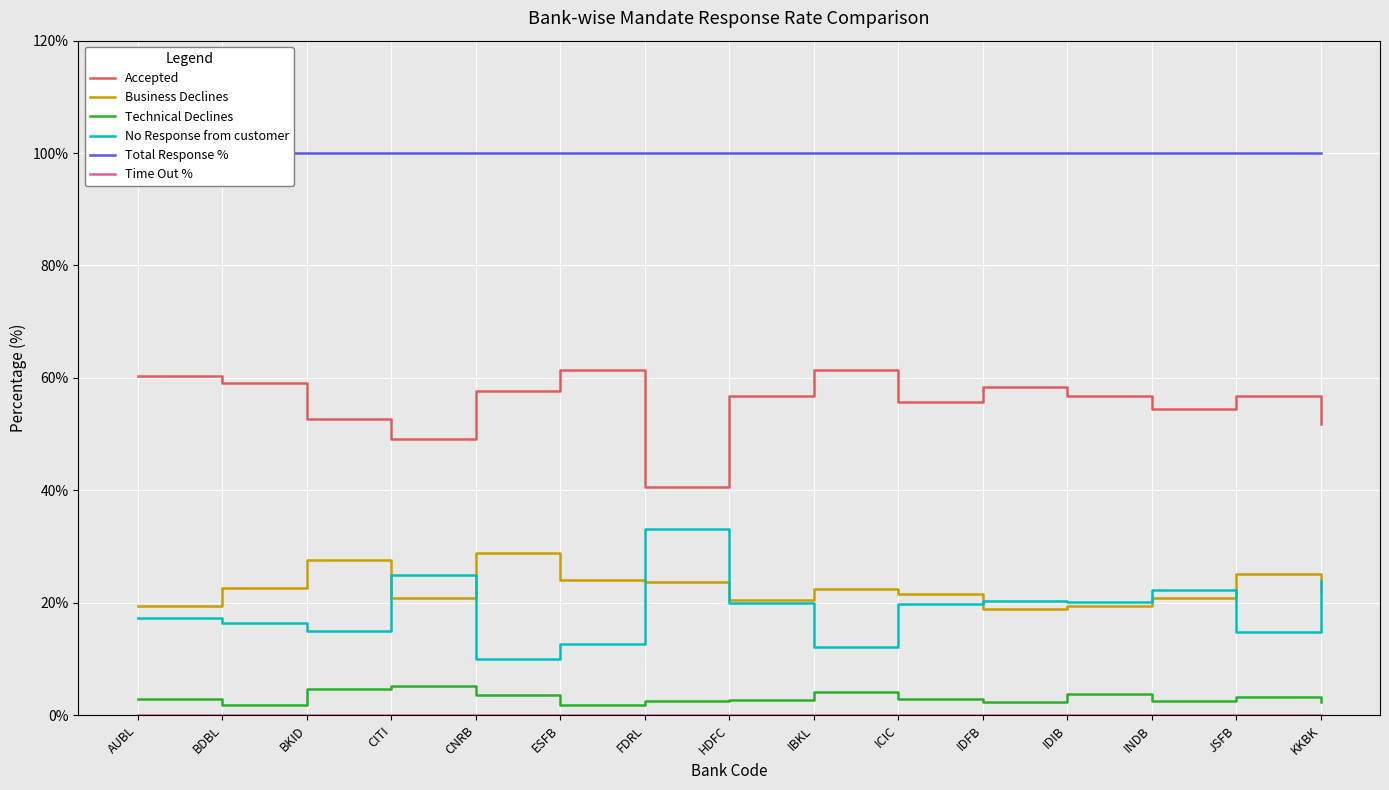

The value of Accepted at IBKL is 61.4. True or false?

True